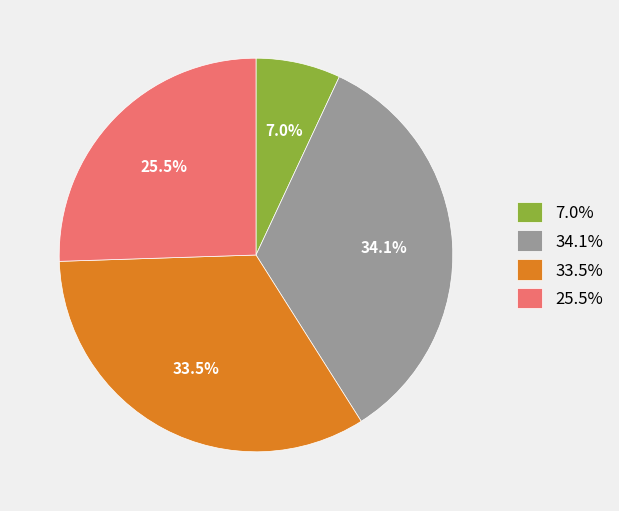

To the nearest percent, what is the average slice percentage?

25%